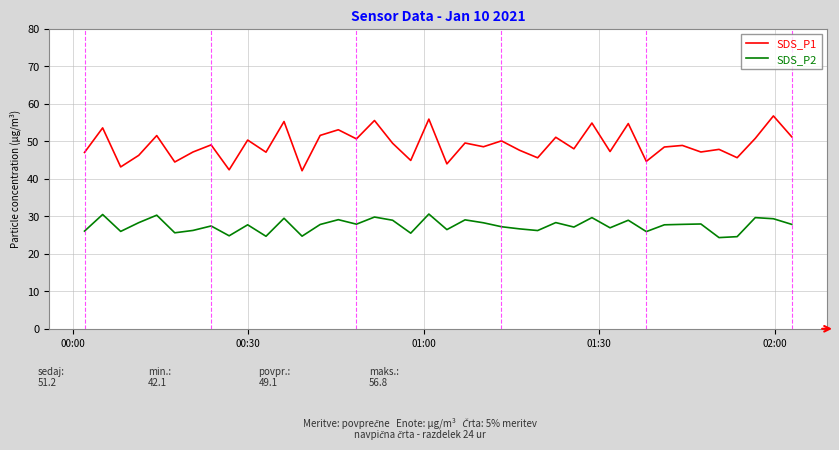

What is the smallest value displayed?

24.3